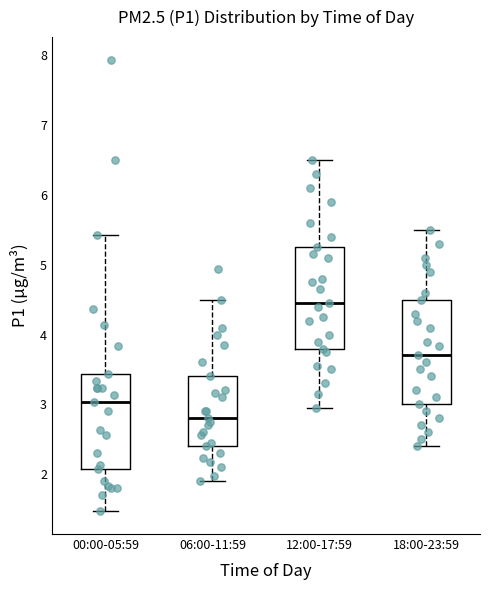

Which box has the highest median line?

12:00-17:59